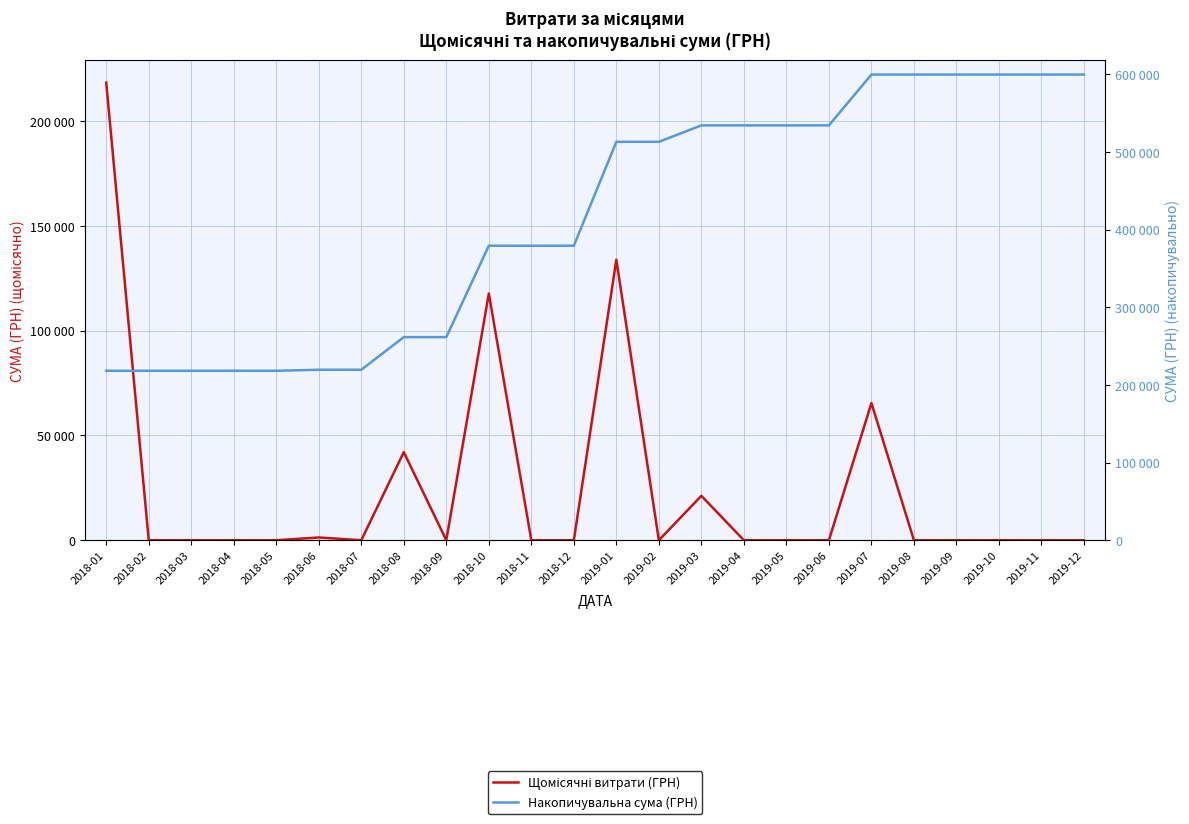

How many values in the Накопичувальна сума (ГРН) series are below 513200?

12